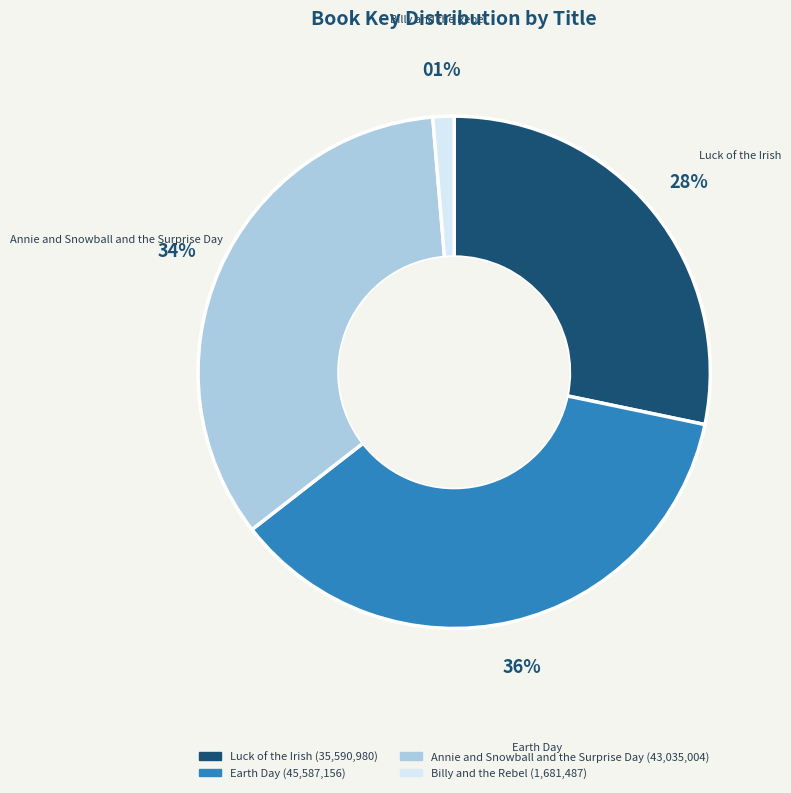

Rank the categories by value from highest to lowest.

Earth Day, Annie and Snowball and the Surprise Day, Luck of the Irish, Billy and the Rebel